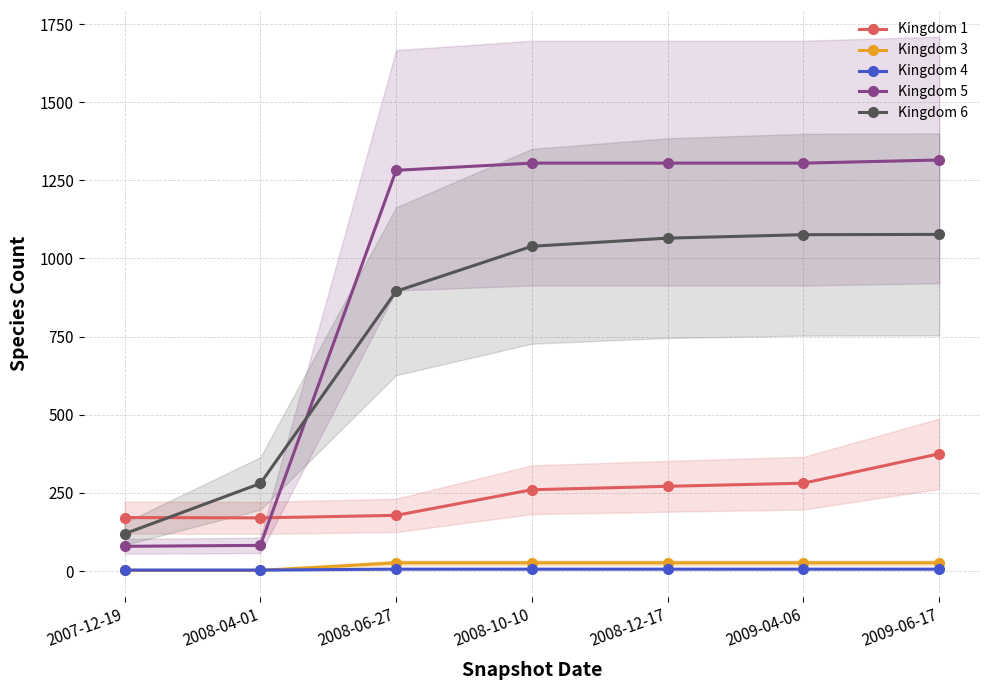

Is it true that Kingdom 5 equals 1760 at 2009-06-17?

False